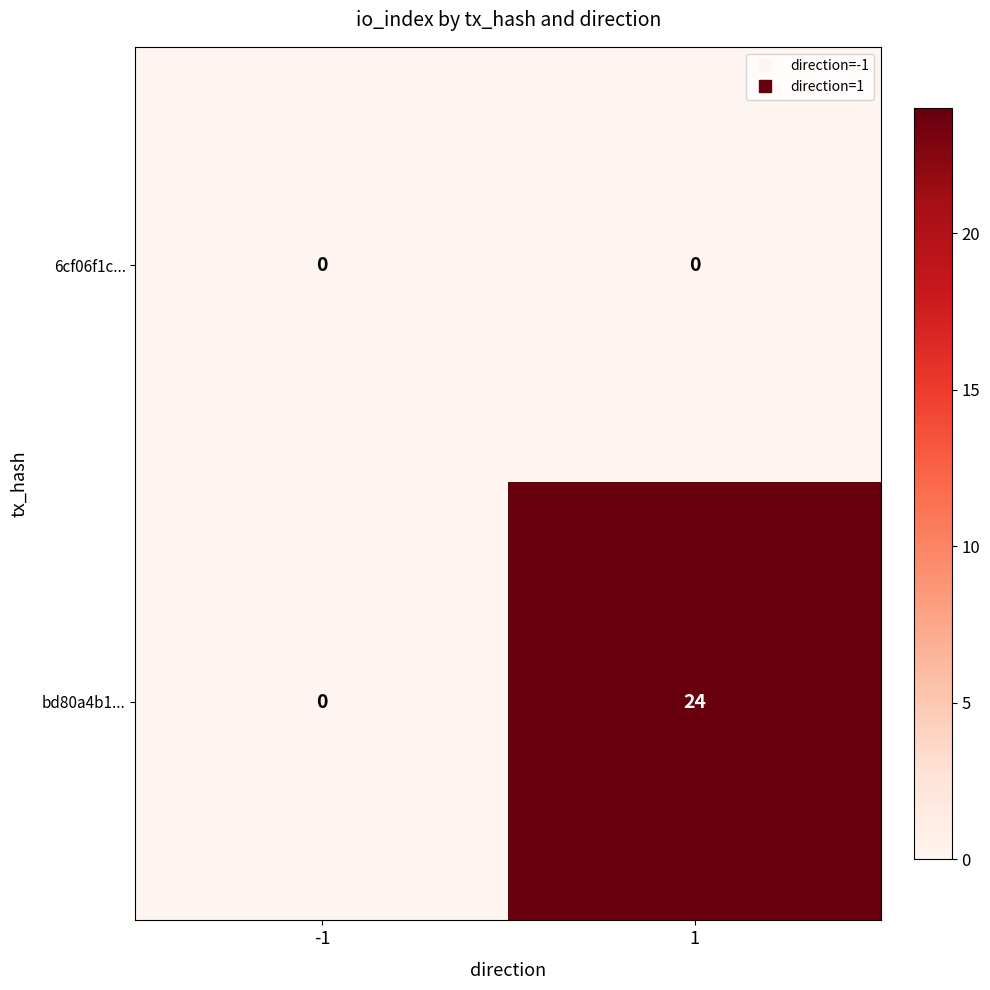

True or false: bd80a4b1... has a value of -15 at -1.

False